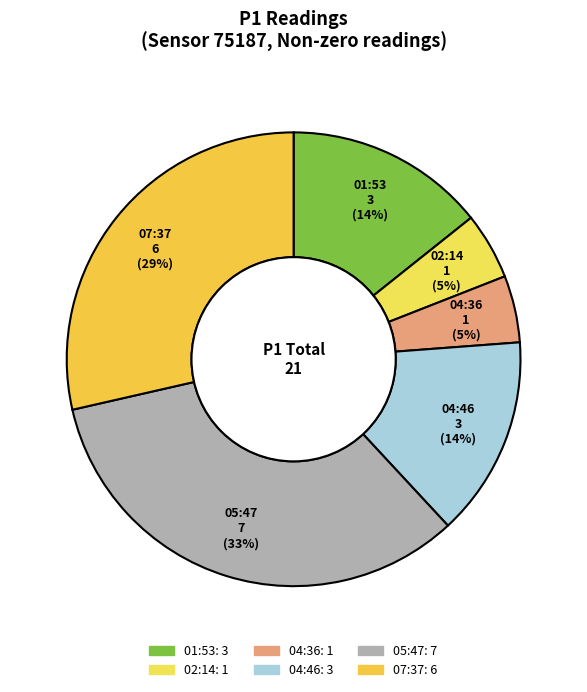

To the nearest percent, what portion does 04:36 represent?

5%